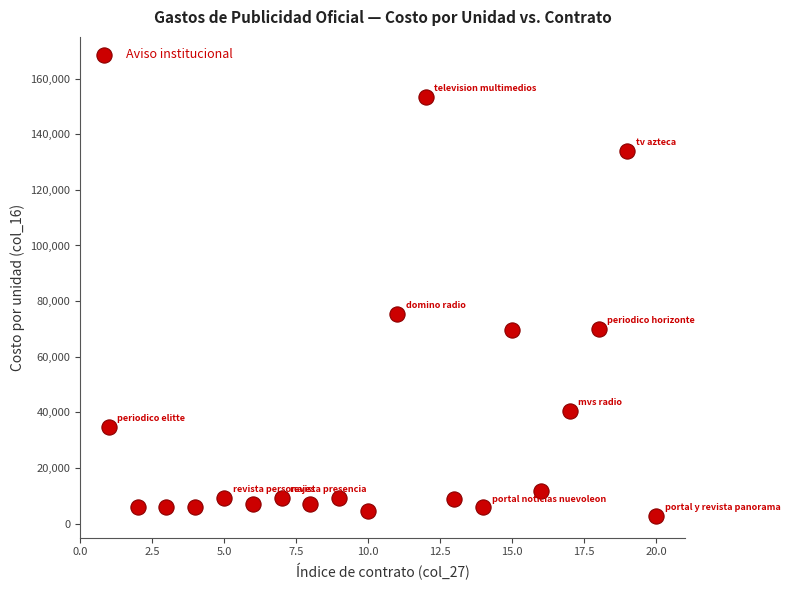

What is the range of Y values (max minus min)?

150568